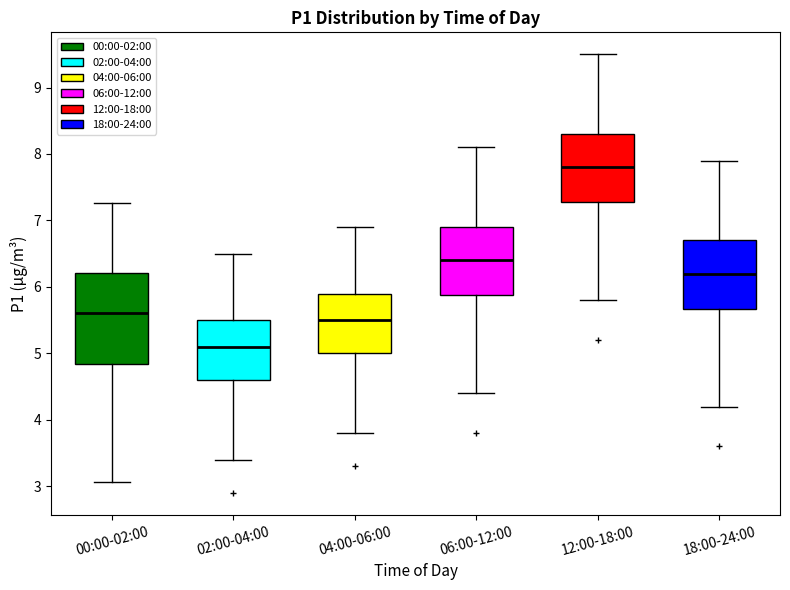

Where is the upper edge of the box for 02:00-04:00 on the y-axis? The values are not printed on the chart, so give them approximately, as read against the axis.

5.5